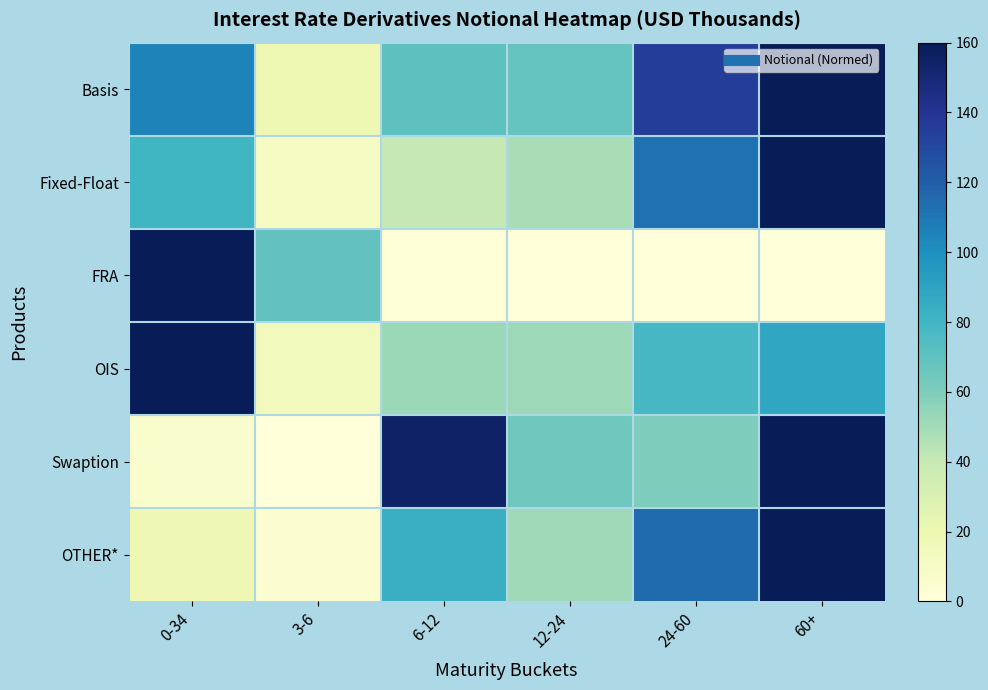

Which series changed the most between 0-34 and 6-12?

FRA